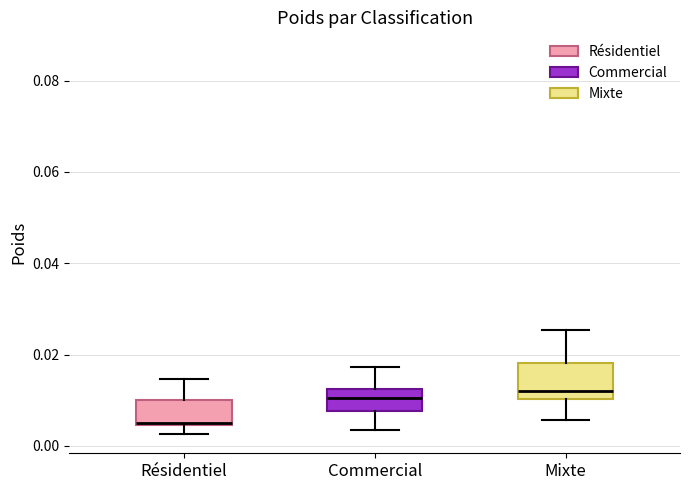

Where is the lower edge of the box for Mixte on the y-axis? The values are not printed on the chart, so give them approximately, as read against the axis.

0.010